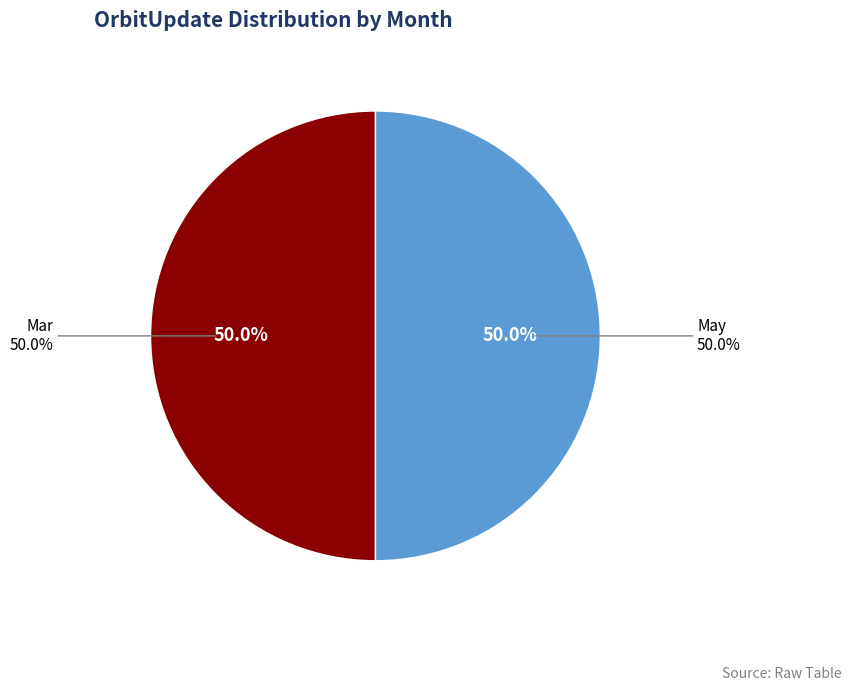

Do Nov and Apr together represent more than half of the pie?

No